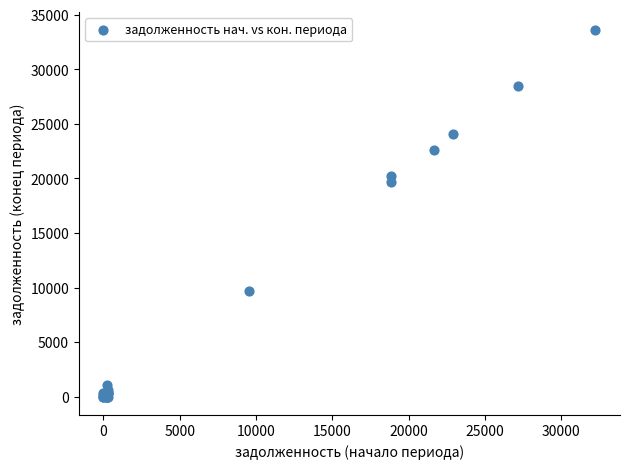

What Y value in the scatter plot is closest to 16790?

19701.7